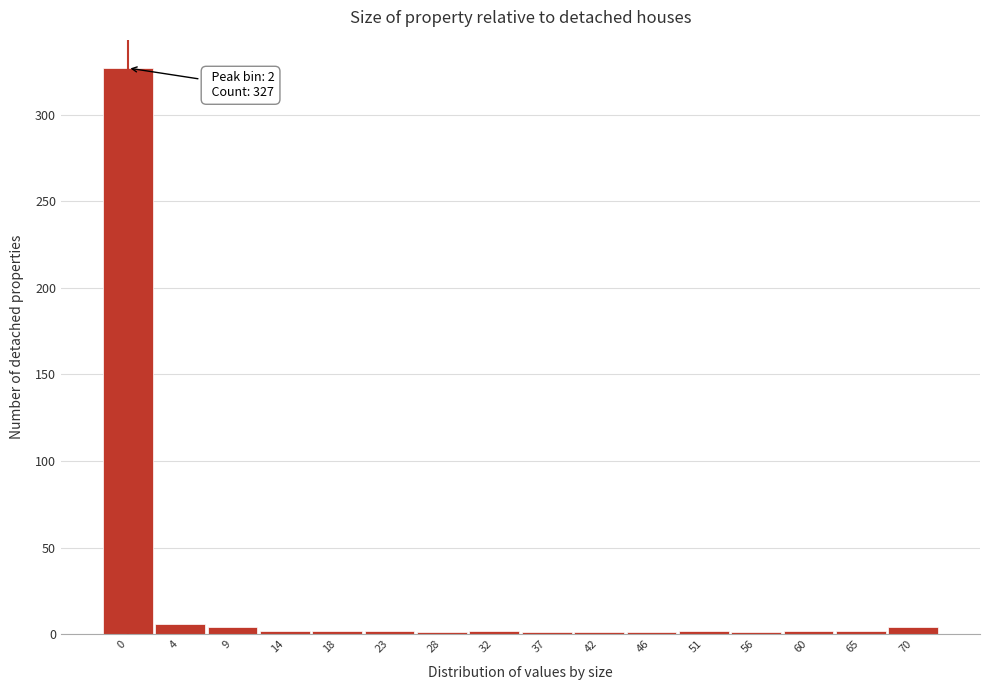

What is the sum of all values?

360